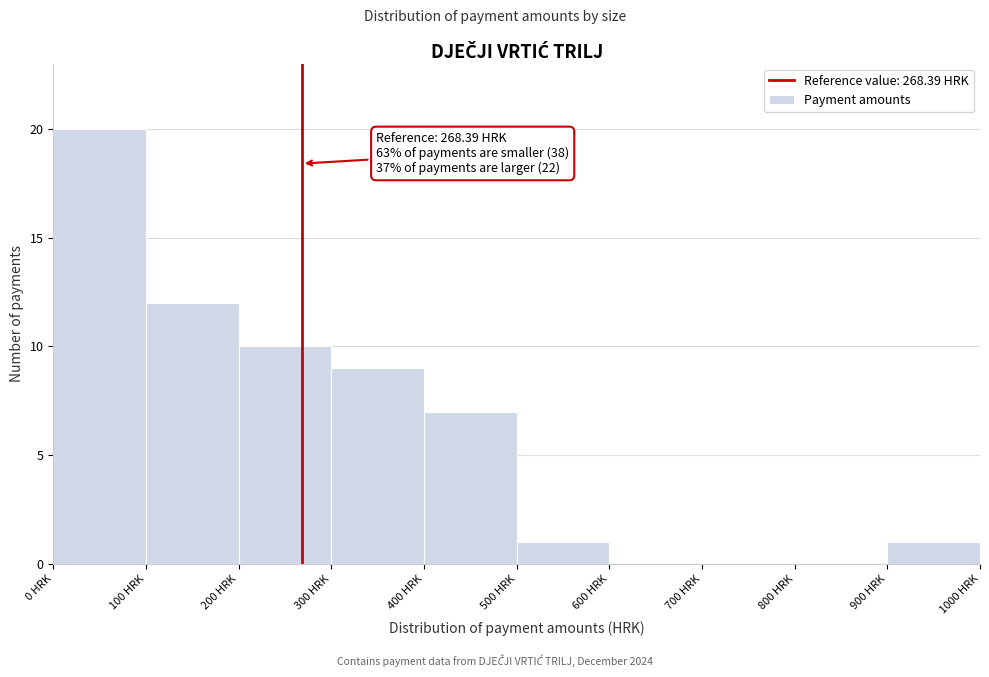

Over which range of the x-axis is the bar tallest?

0 to 100